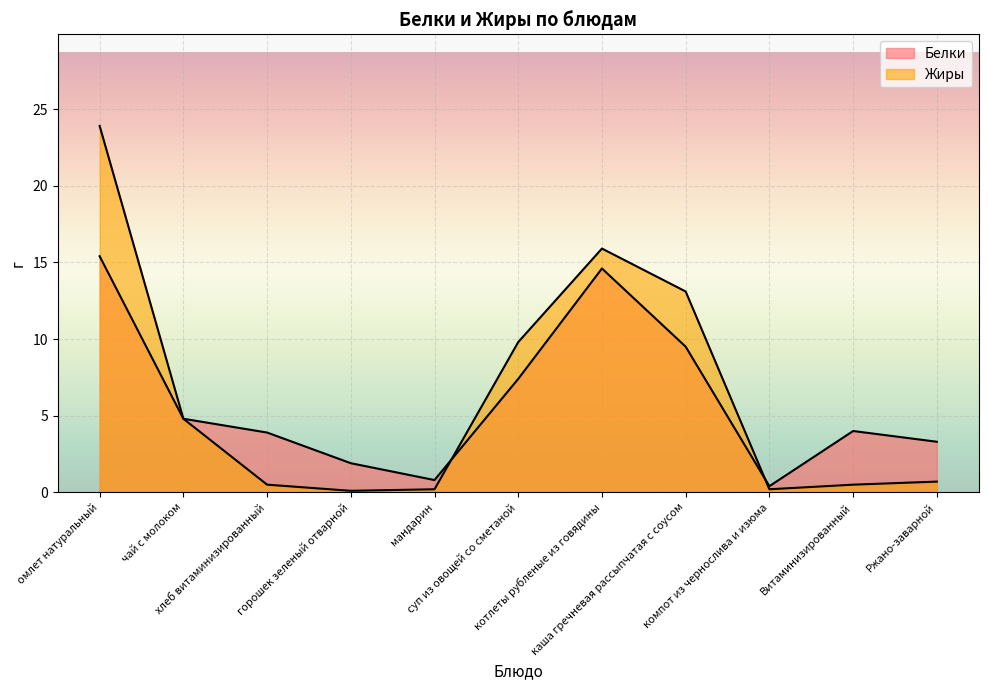

Rank the series by their maximum value, from highest to lowest.

Жиры, Белки